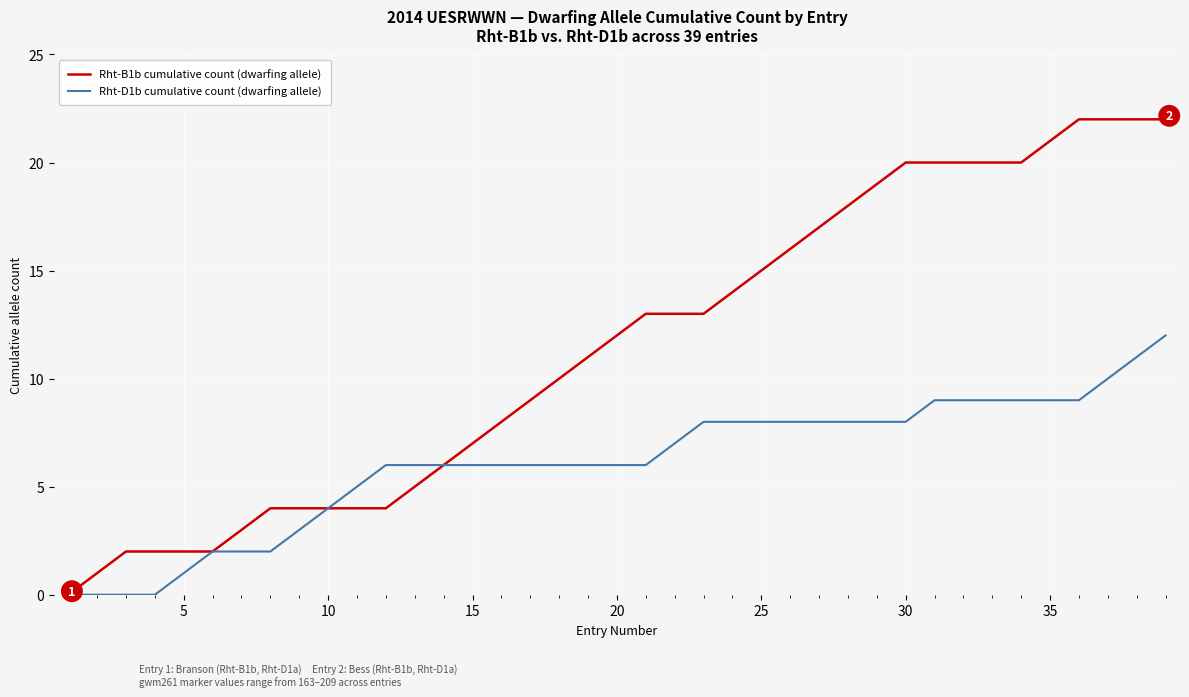

What is the greatest value displayed?

22